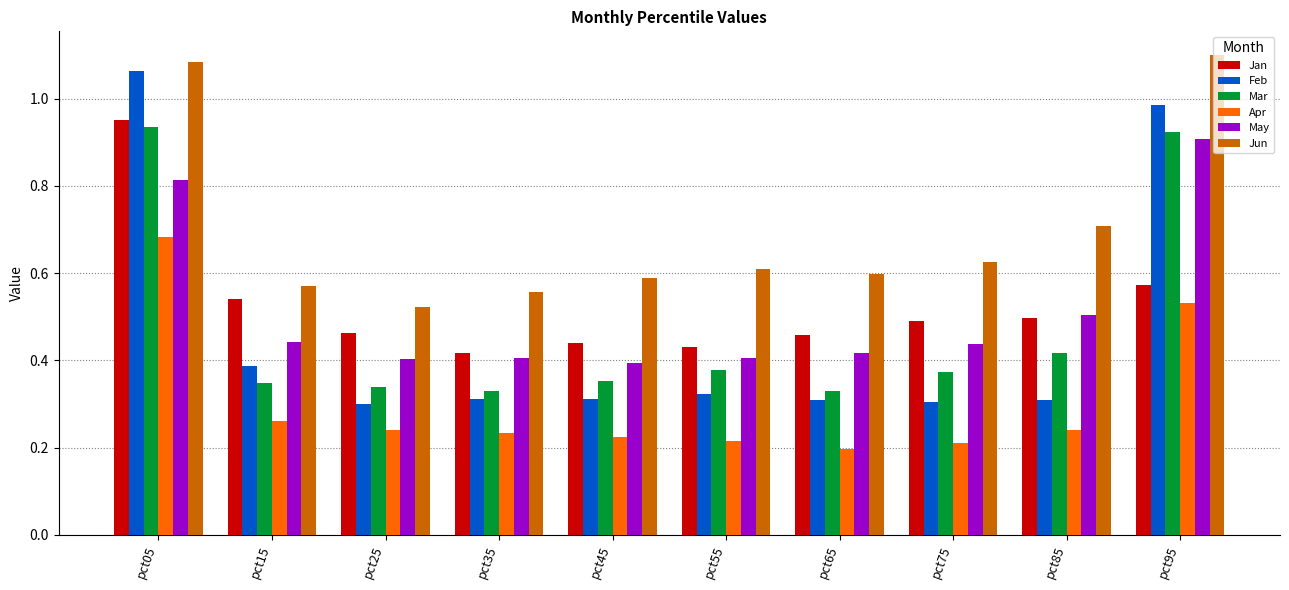

Which series has the largest total across all categories?

Jun